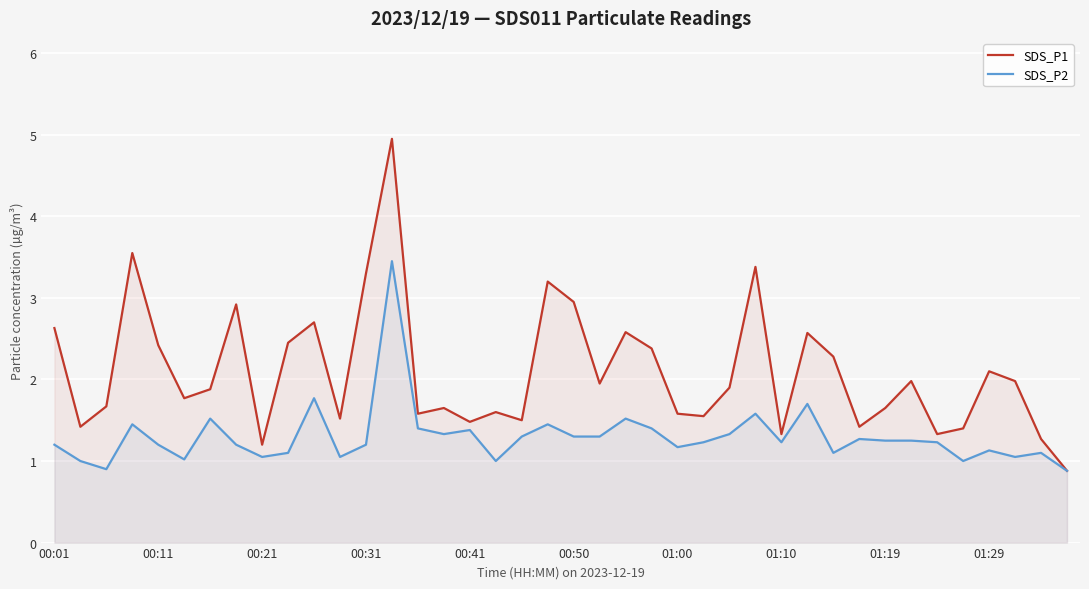

How many lines are shown in the chart?

2